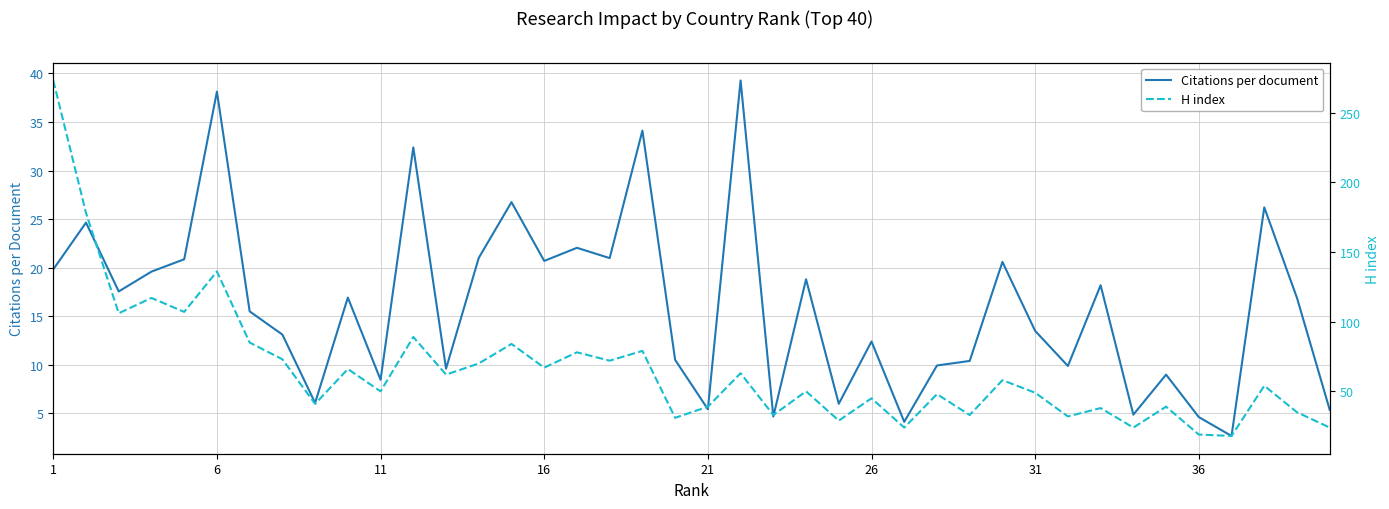

Which series has the largest total across all categories?

H index